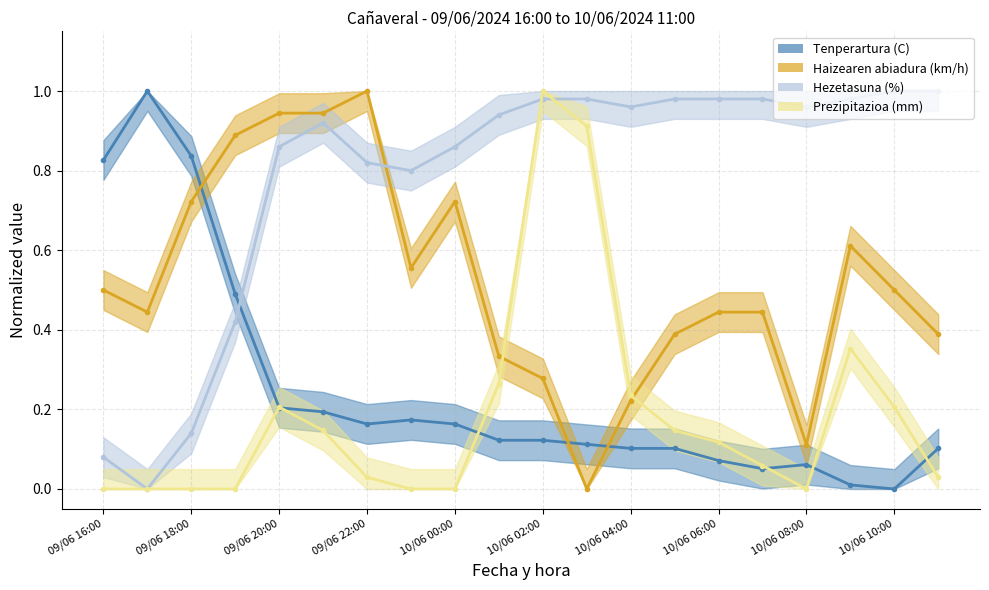

What is the difference between the maximum and minimum values in the Prezipitazioa (mm) series?

1.0